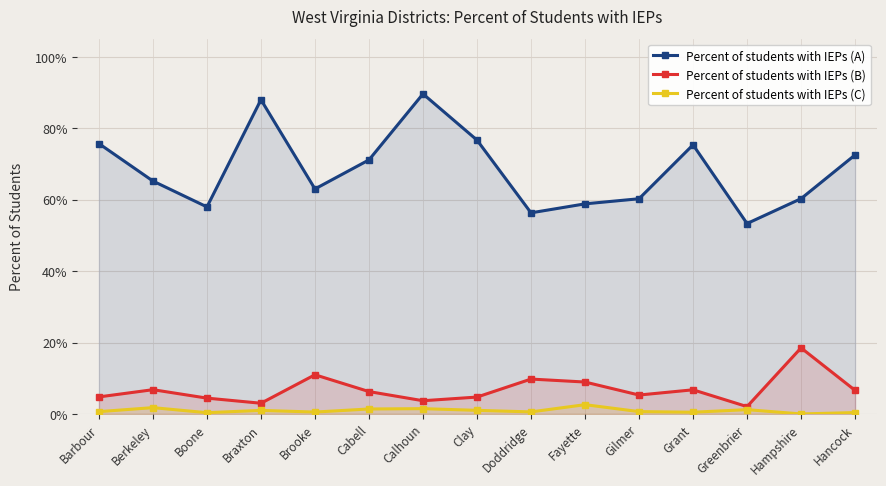

What are all the series names shown in the legend?

Percent of students with IEPs (A), Percent of students with IEPs (B), Percent of students with IEPs (C)